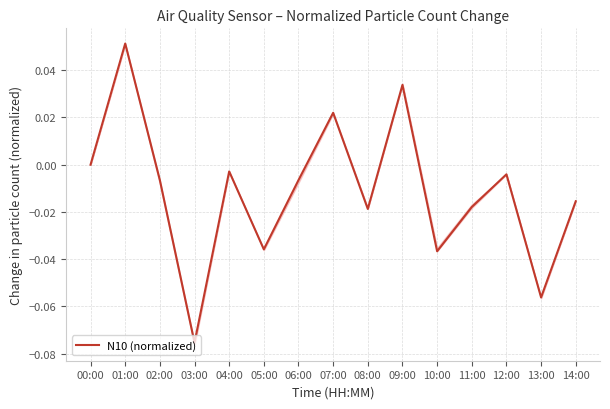

Does the chart have visible grid lines?

Yes